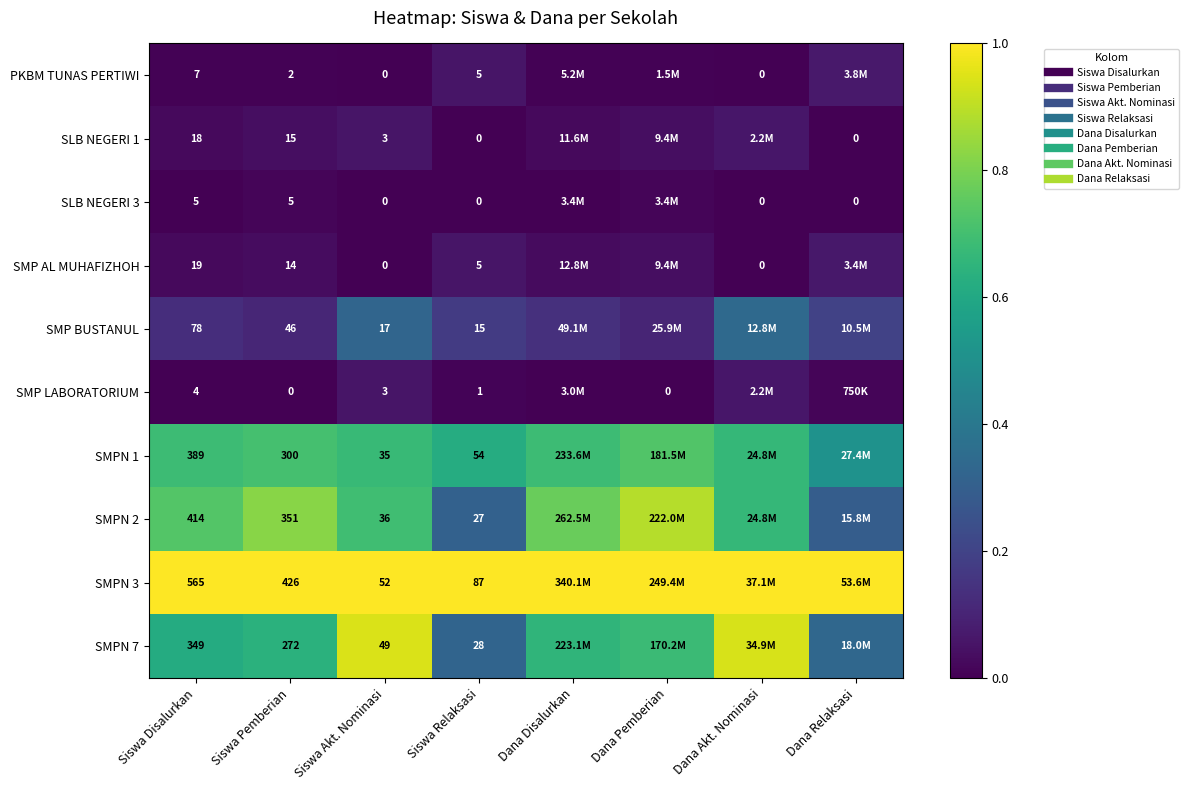

Which category has the lowest value in the SMPN 1 series?

Dana Relaksasi